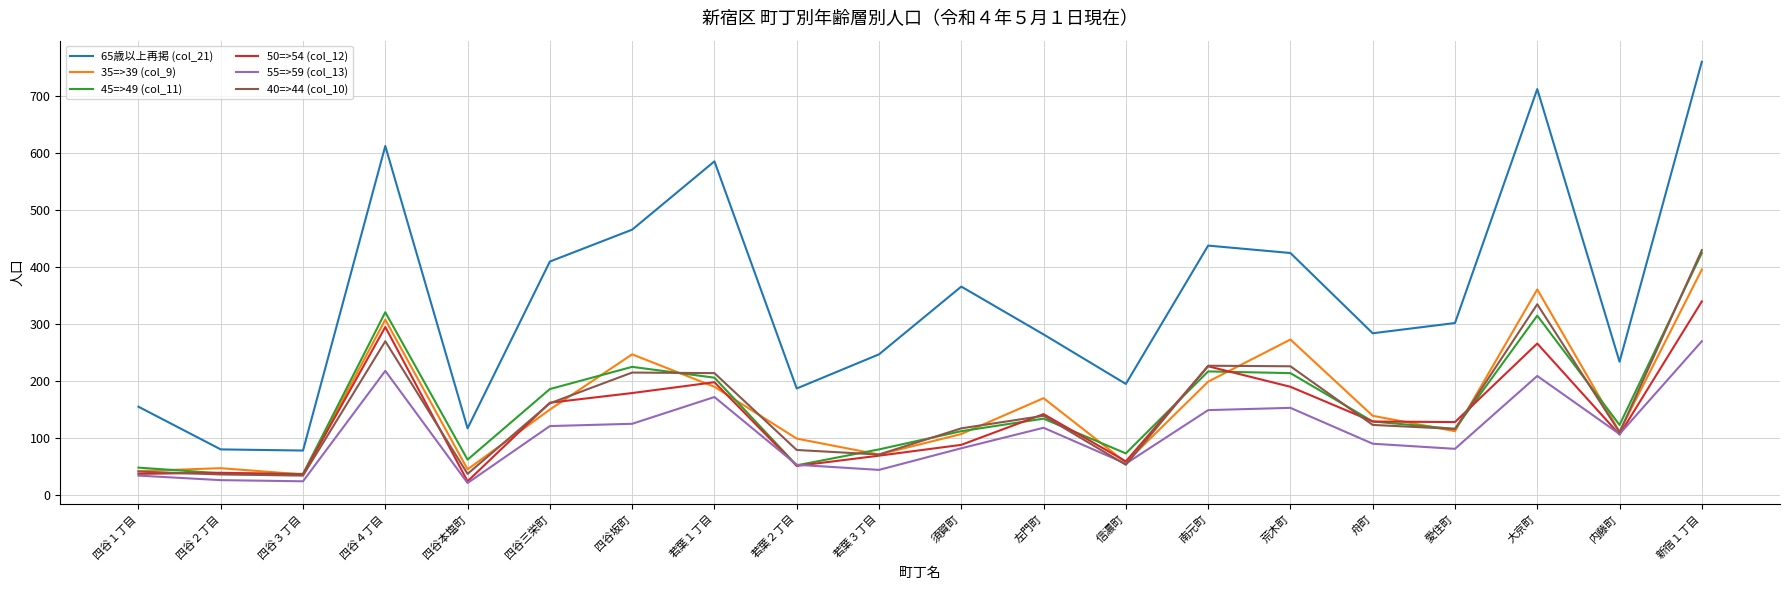

True or false: 40=>44 (col_10) has more than 1 interior local peaks.

True